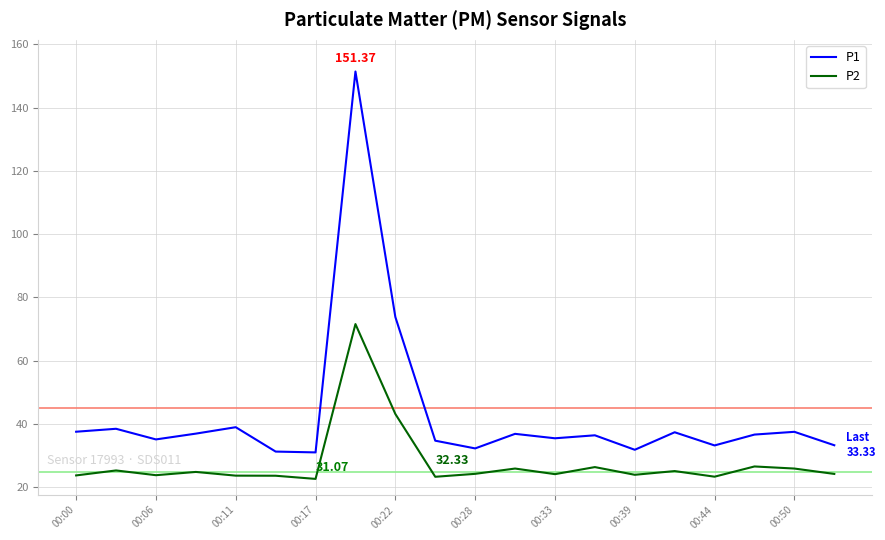

List the series in order of their overall mean, lowest first.

P2, P1